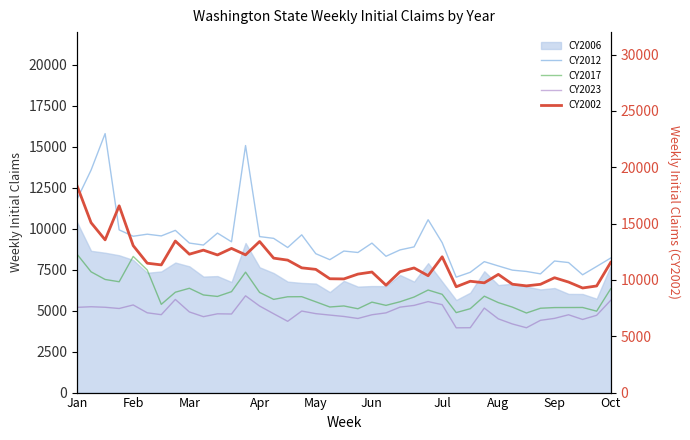

Rank the series at 37 from highest to lowest value.

CY2002, CY2012, CY2017, CY2023